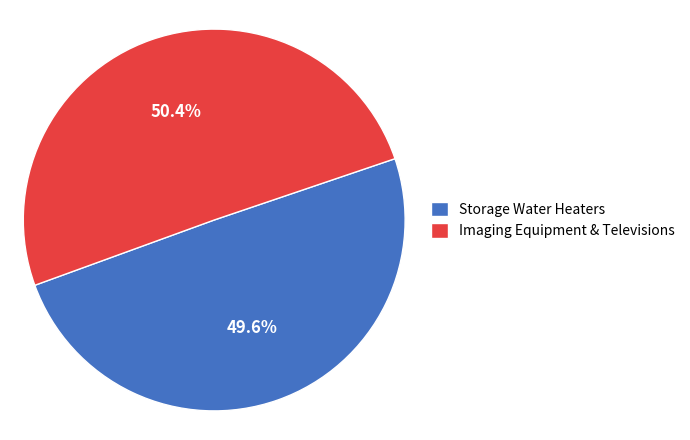

To the nearest percent, what is the difference between the Storage Water Heaters and Imaging Equipment & Televisions slice percentages?

1%